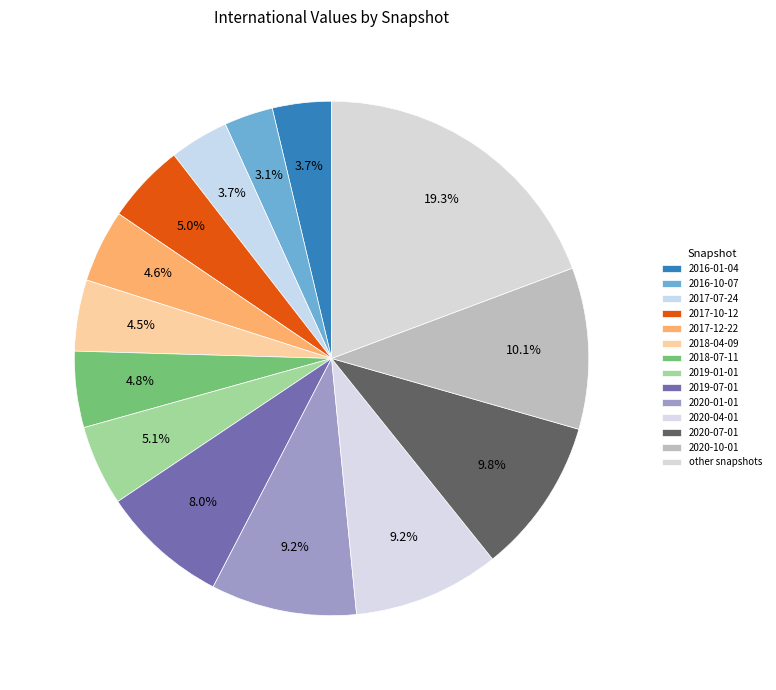

How many segments does this pie chart have?

14